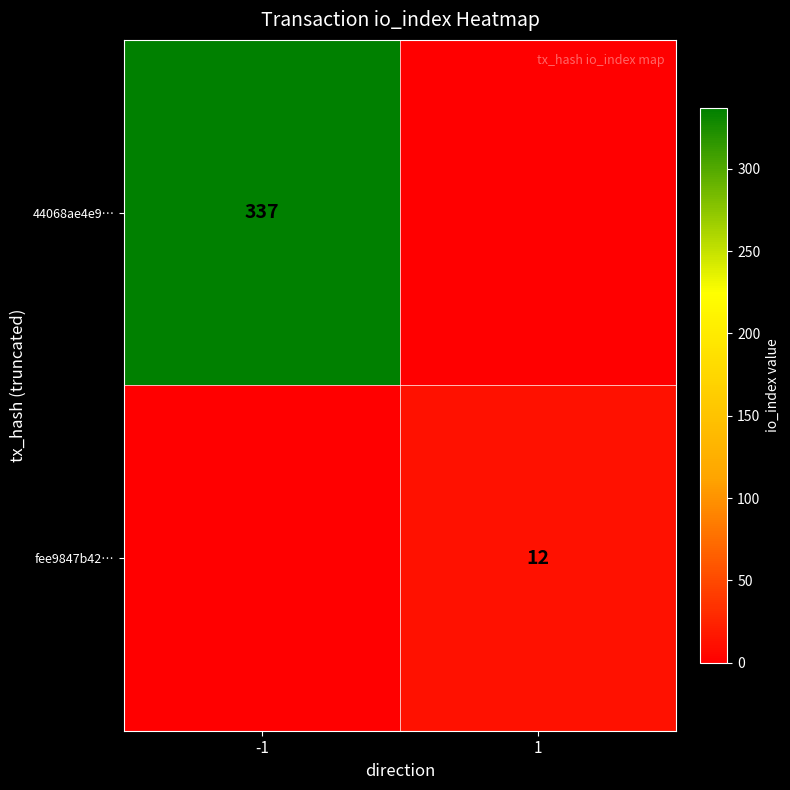

Is it true that 44068ae4e9… equals 337 at -1?

True